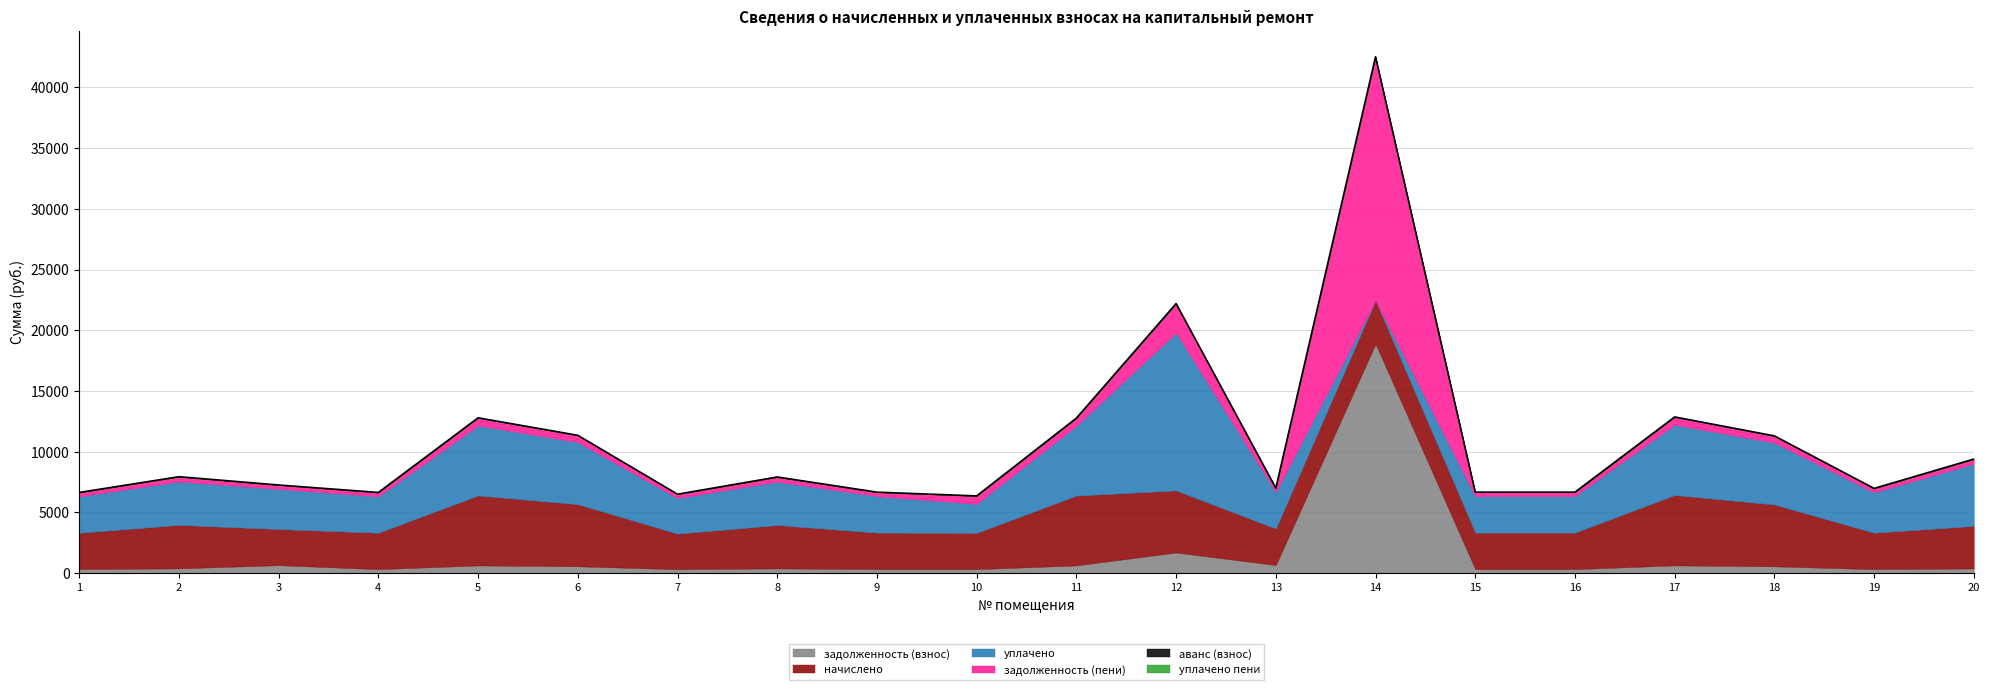

Rank the categories by задолженность (взнос) value from lowest to highest.

7, 10, 1, 4, 19, 9, 15, 16, 20, 8, 2, 18, 6, 11, 5, 17, 3, 13, 12, 14